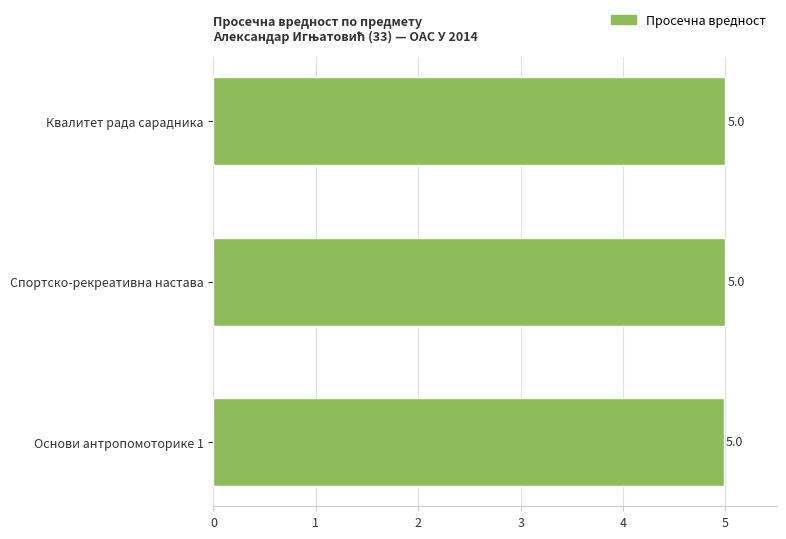

What is the smallest value displayed?

5.0